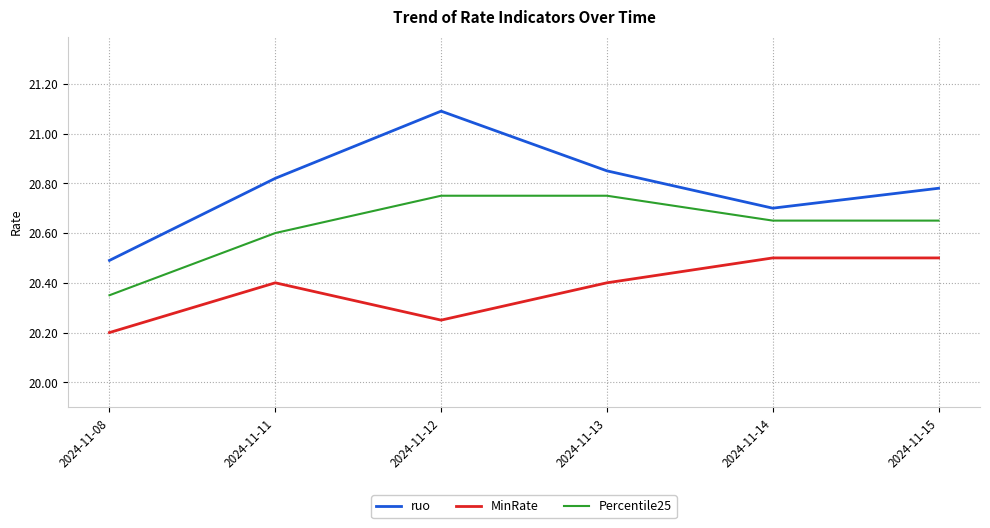

What is the difference between the maximum and minimum values in the MinRate series?

0.3